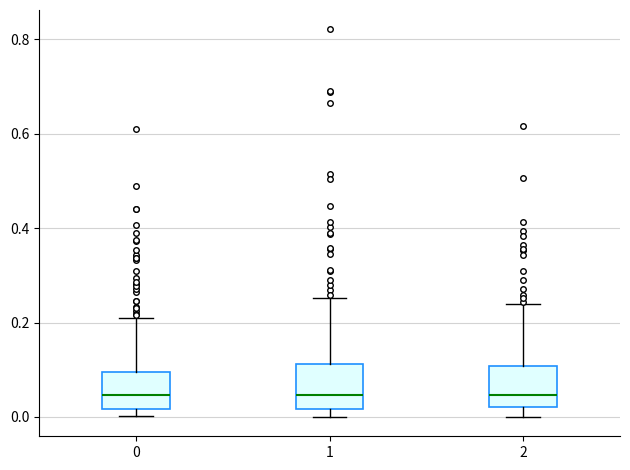

Reading left to right, transcribe this box plot: for each box, give where its median line is, the range the box spans, and where its two whiskers end, as read against the y-axis. The values are not printed on the chart, so give them approximately, as read against the axis.

0: median 0.04, box 0.02 to 0.10, whiskers 0.00 to 0.20
1: median 0.04, box 0.02 to 0.12, whiskers 0.00 to 0.26
2: median 0.04, box 0.02 to 0.10, whiskers 0.00 to 0.24